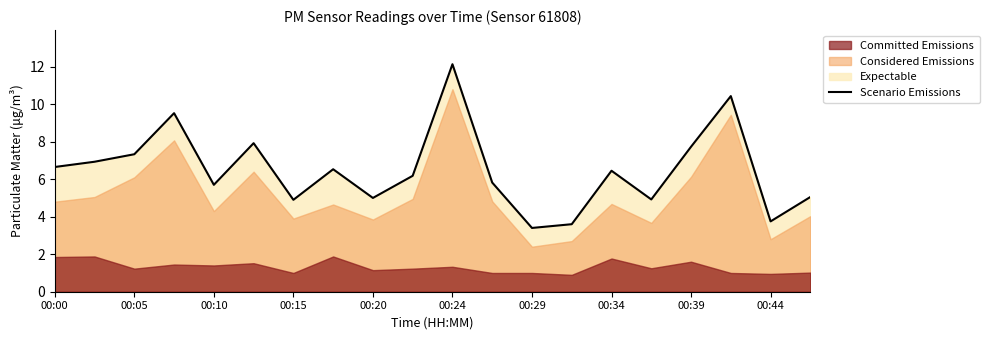

The value of Scenario Emissions at 00:15 is 8.5. True or false?

False